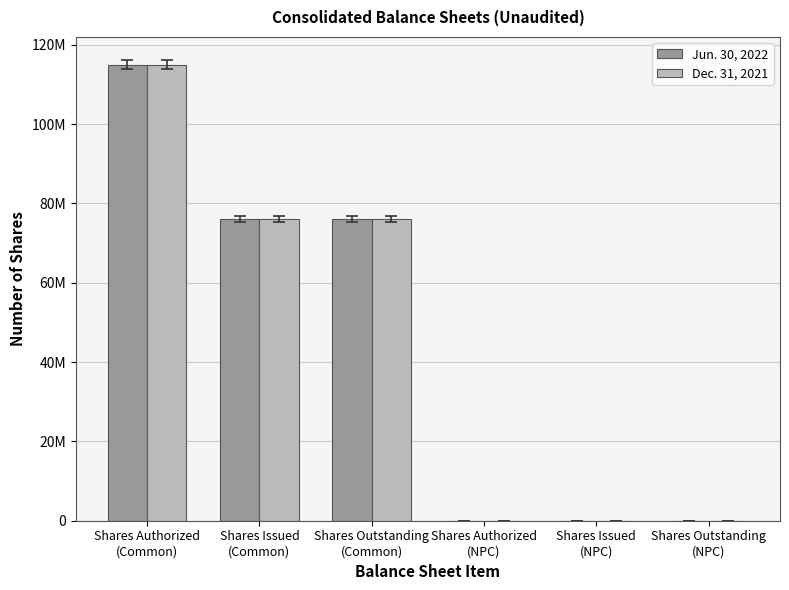

Between Shares Outstanding
(Common) and Shares Authorized
(NPC), which series saw the biggest shift?

Jun. 30, 2022